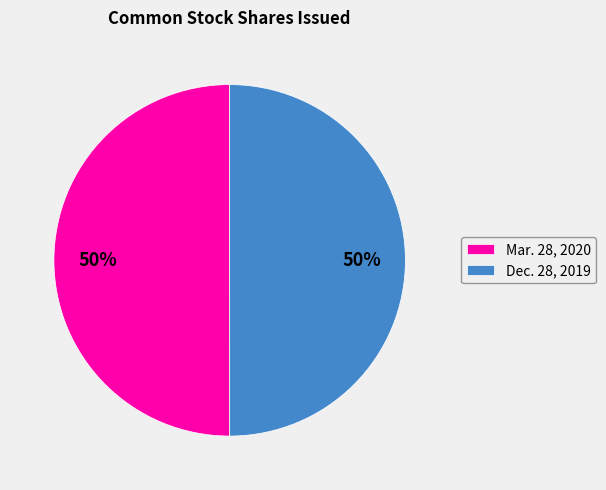

Approximately how many times larger is the value at Dec. 28, 2019 compared to Mar. 28, 2020?

1.0